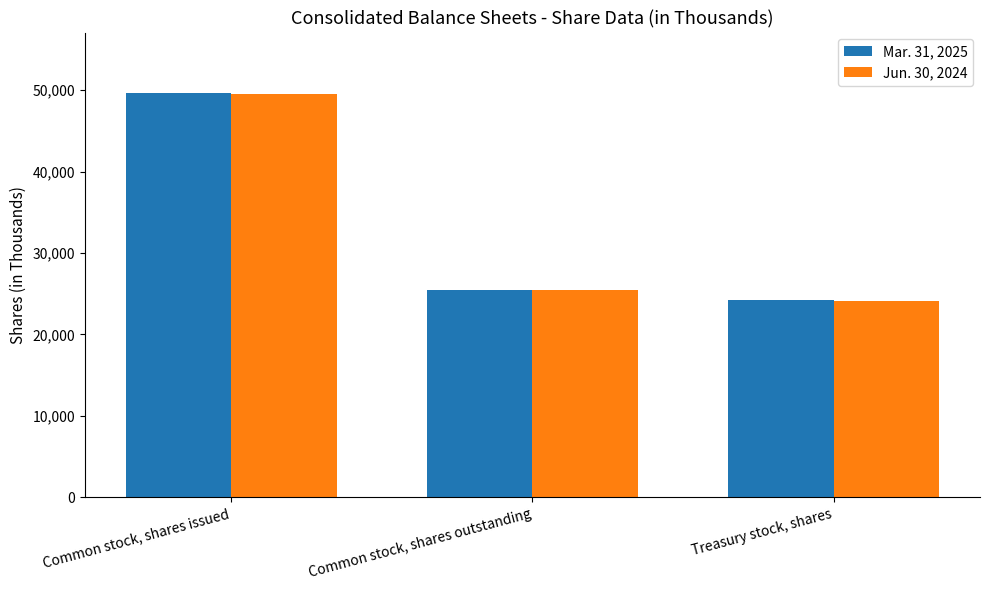

What is the sum of the Jun. 30, 2024 values at Common stock, shares outstanding and Treasury stock, shares?

49550